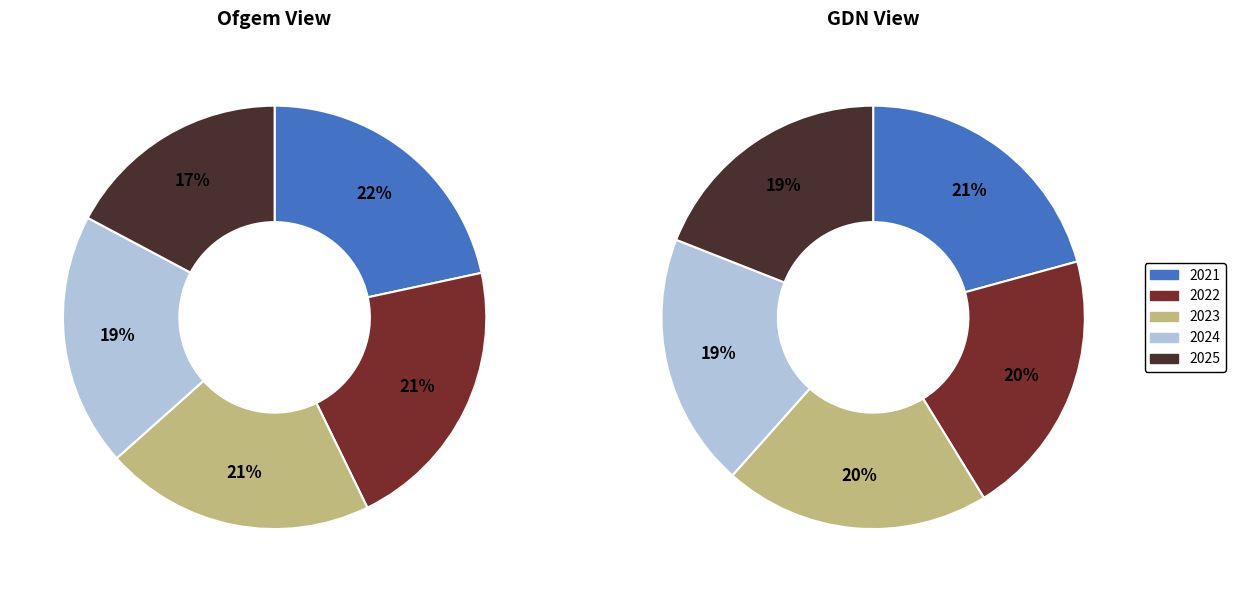

How many slices are in this pie chart?

5